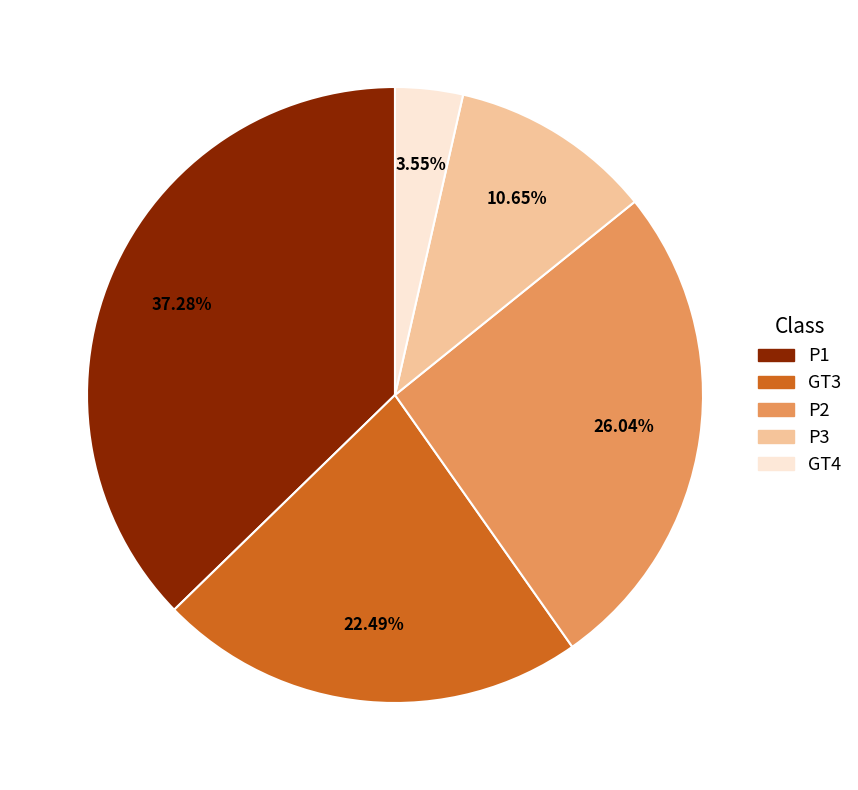

To the nearest percent, what portion does P2 represent?

26%